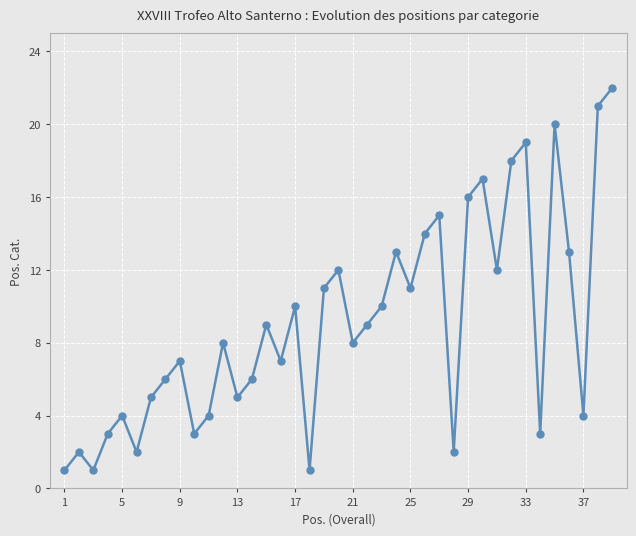

Count the number of data series in this chart.

1